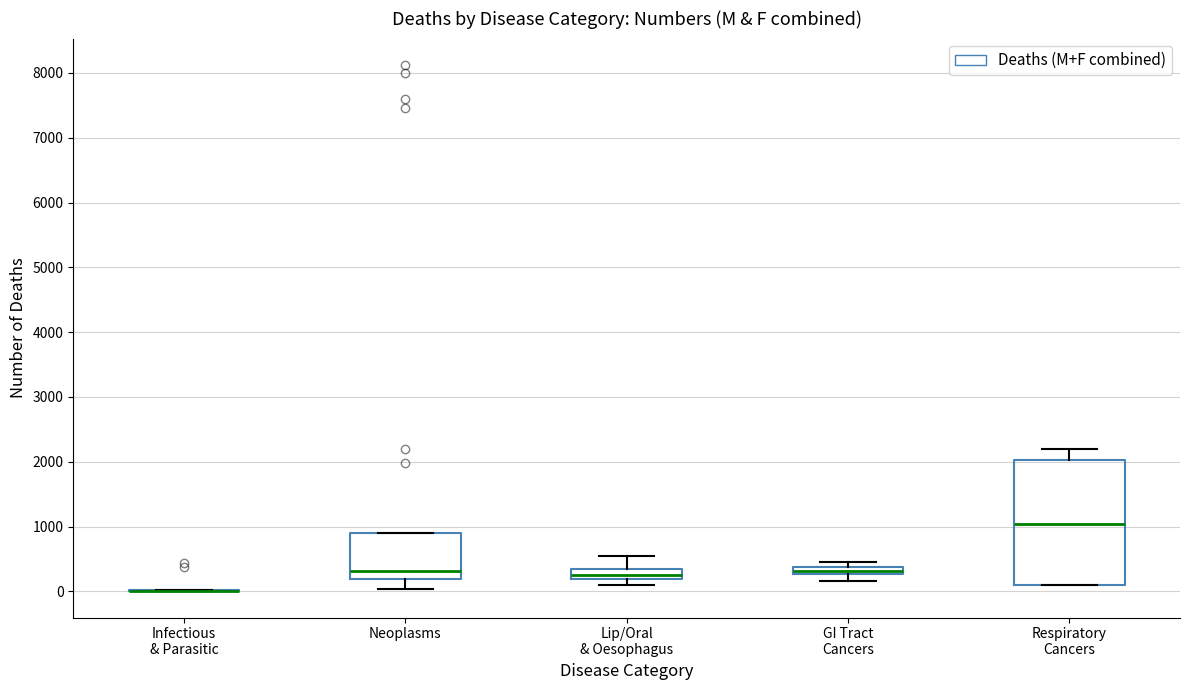

Which box is the tallest, from its lower edge to its upper edge?

Respiratory Cancers